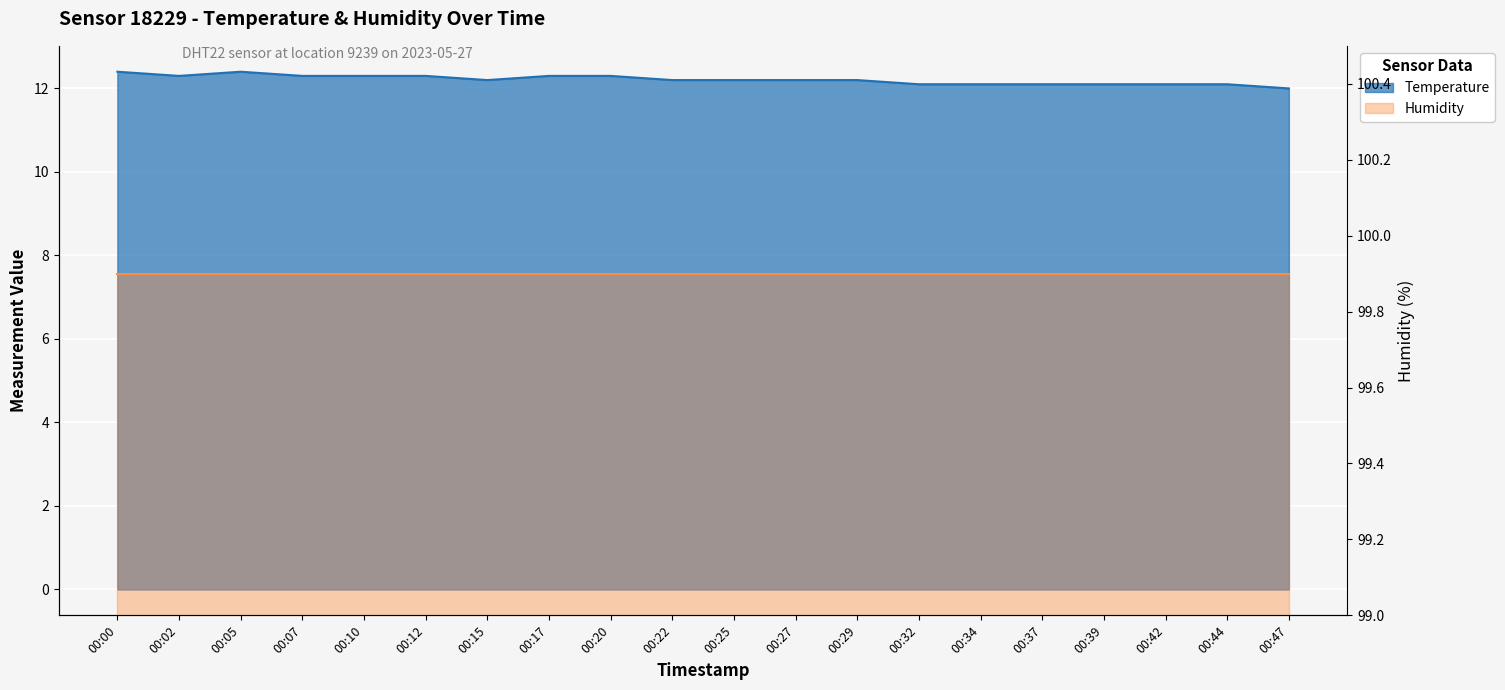

At which label is the value closest to 12?

00:47